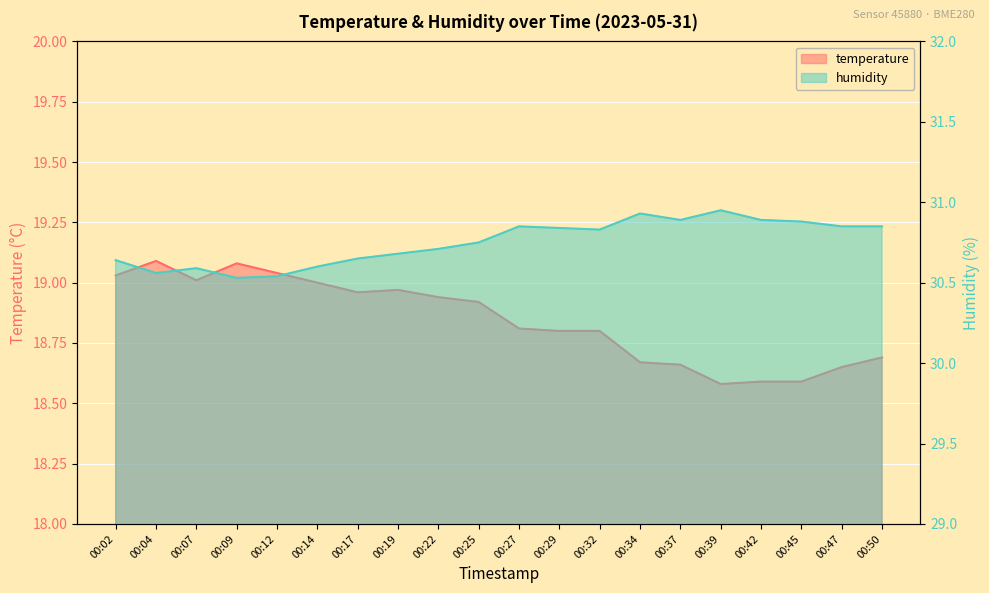

True or false: temperature and humidity cross at least once.

False